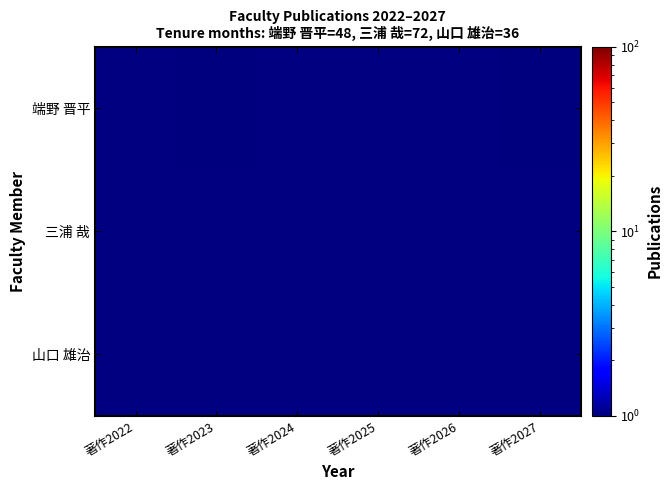

At which category is the sum across all series the highest?

著作2023